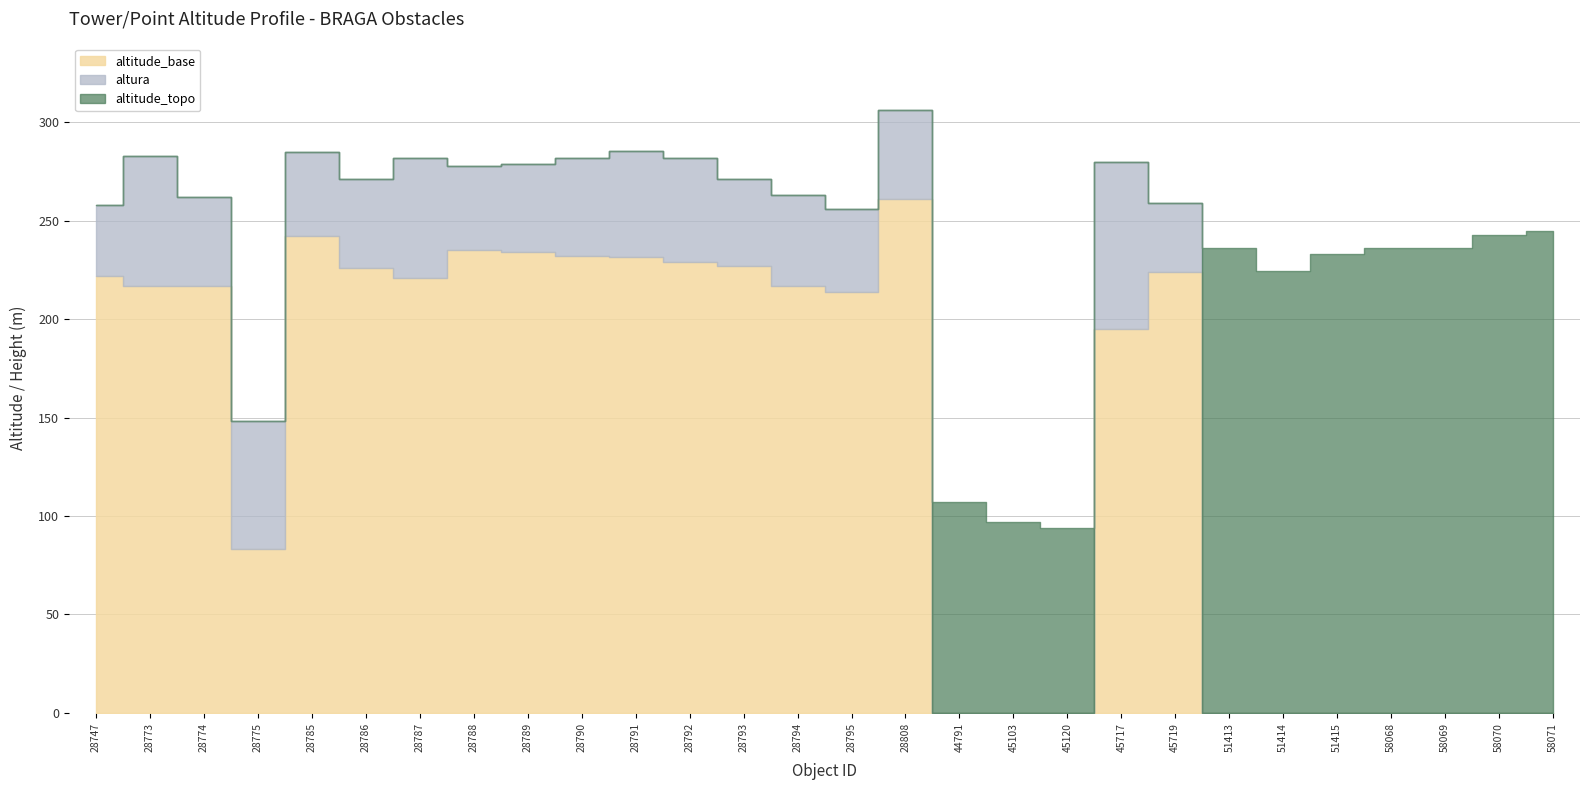

At which category does altitude_topo reach its first local valley?

28775